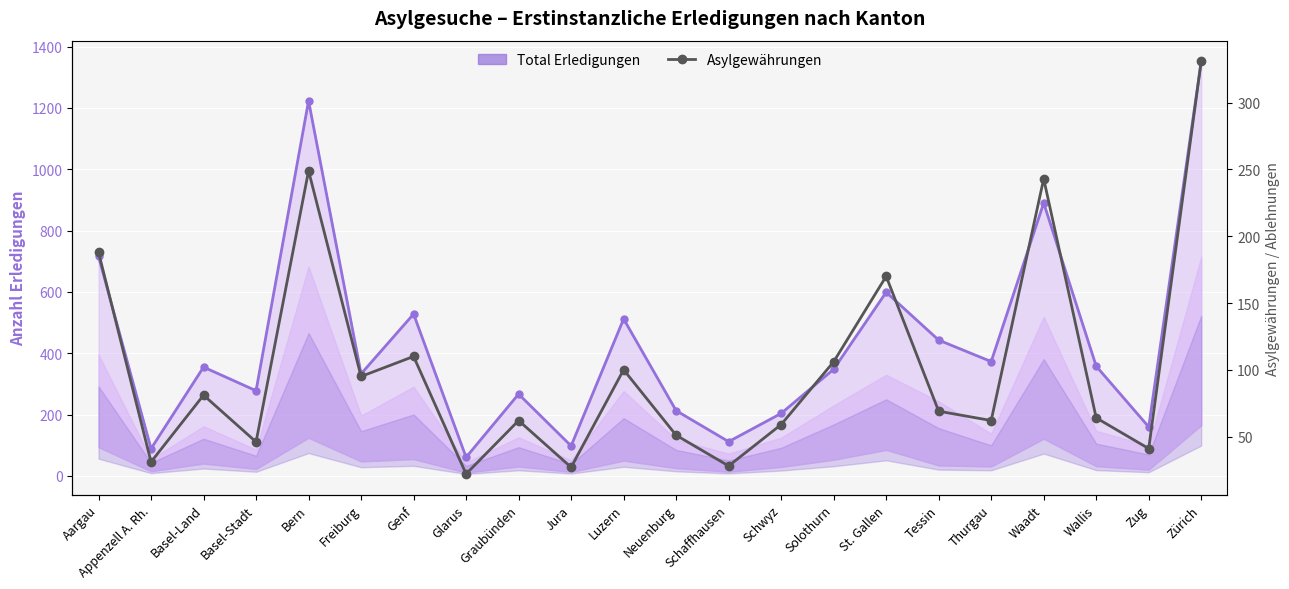

What is the spread (max minus min) of values at Glarus?

39